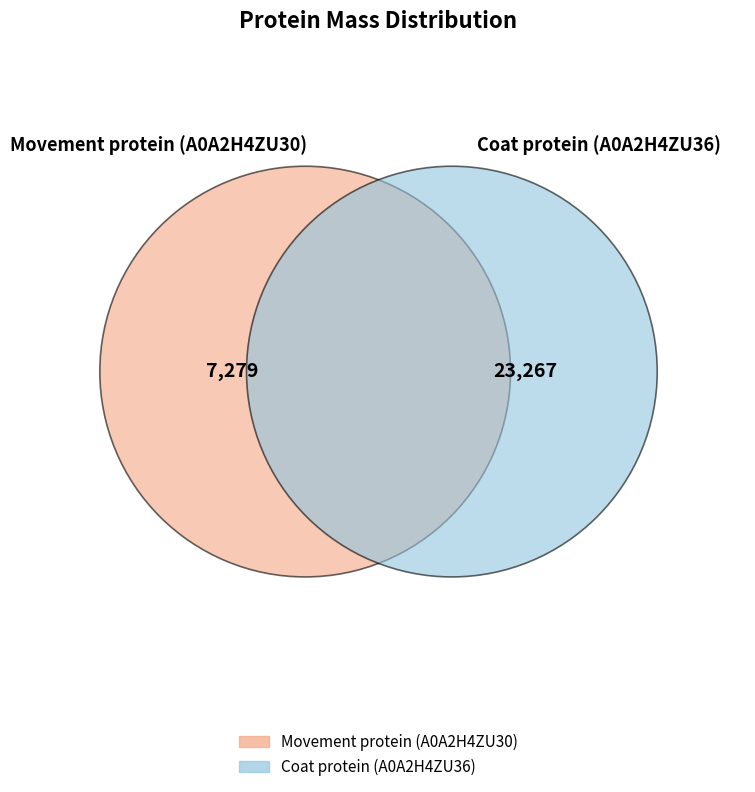

What percentage do Movement protein (A0A2H4ZU30) and Coat protein (A0A2H4ZU36) together represent?

100.0%